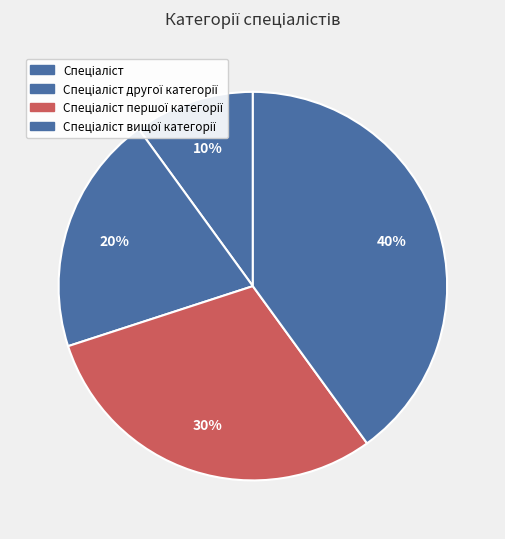

Count the number of slices in the pie.

4